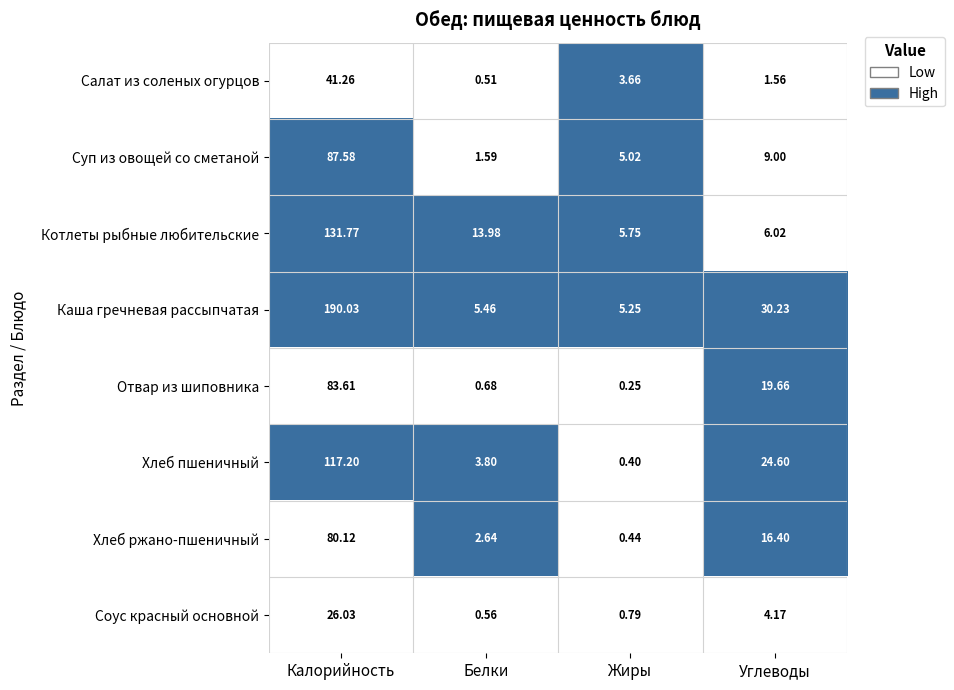

At how many categories does at least one series exceed 0?

4